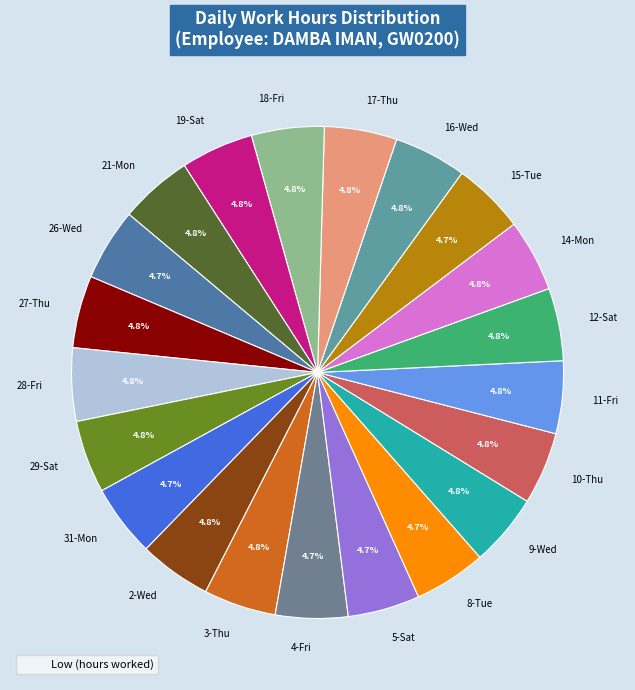

How many slices are in this pie chart?

21